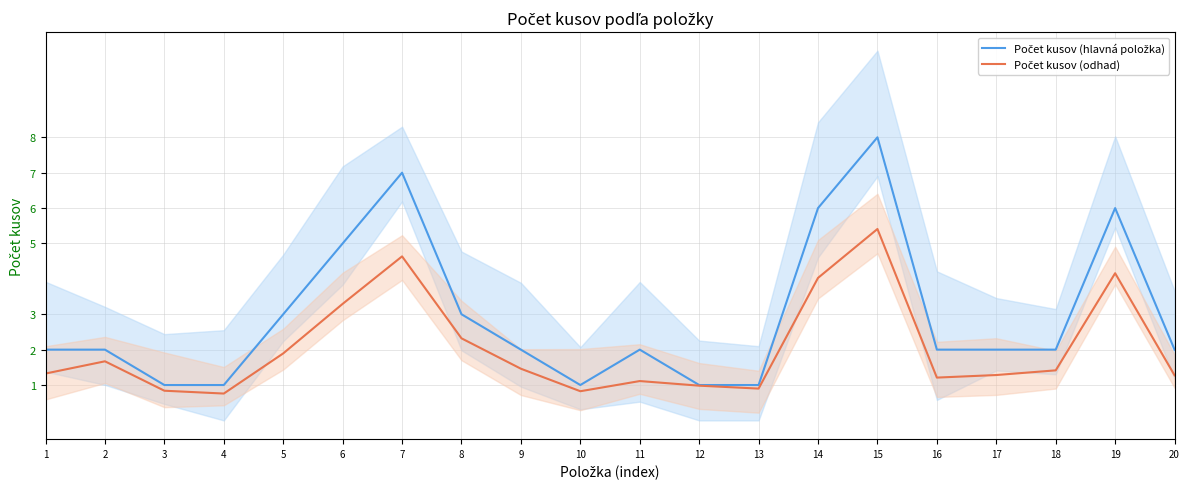

What is the sum of the Počet kusov (hlavná položka) values at 13 and 9?

3.0